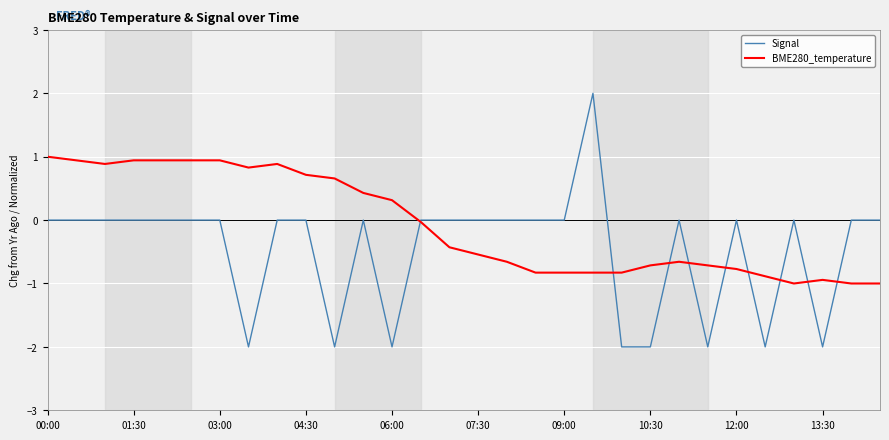

What is the difference between the maximum and second lowest values in the BME280_temperature series?

2.0